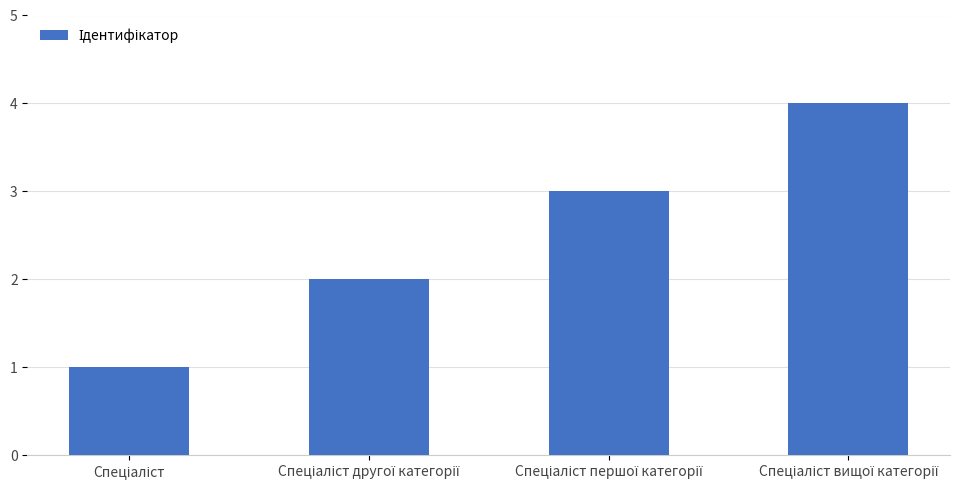

What is the difference between the maximum and minimum values?

3